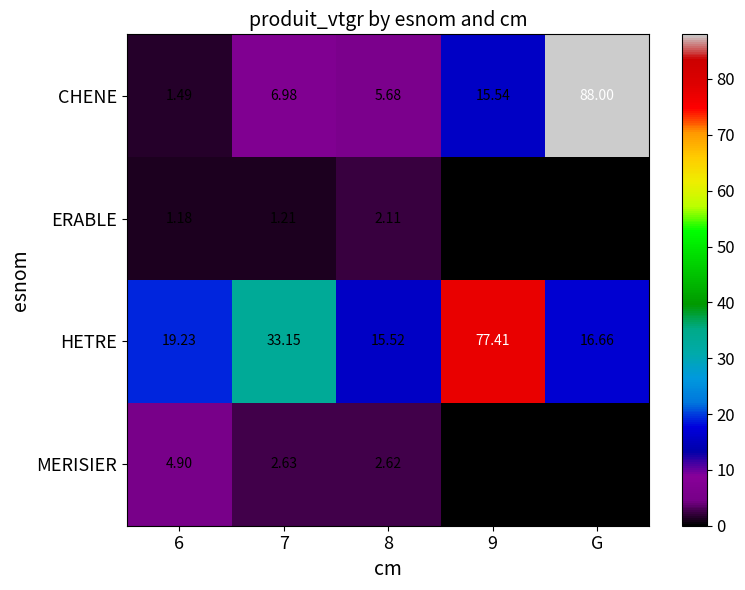

At which category is the sum across all series the highest?

G